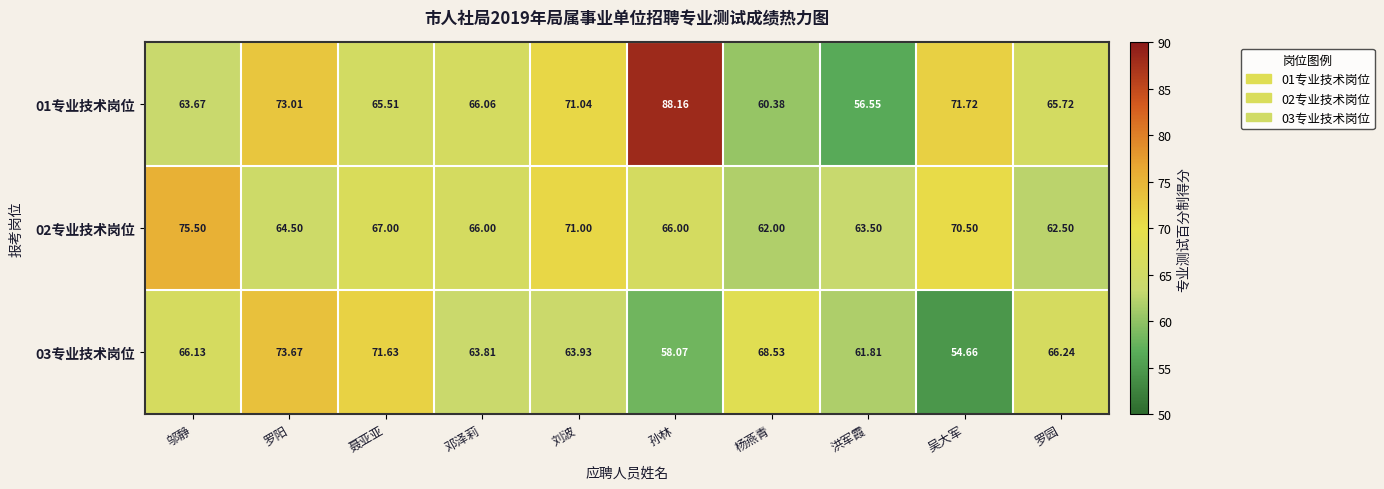

Rank the series at 孙林 from highest to lowest value.

01专业技术岗位, 02专业技术岗位, 03专业技术岗位